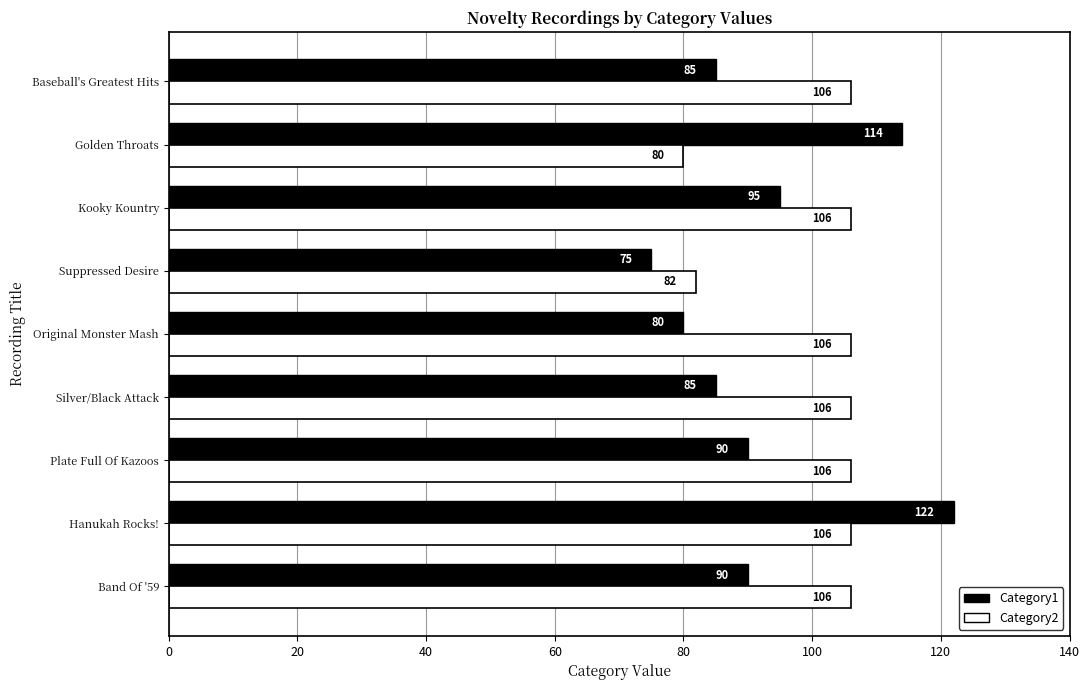

Which category has the highest value across all series?

Hanukah Rocks!